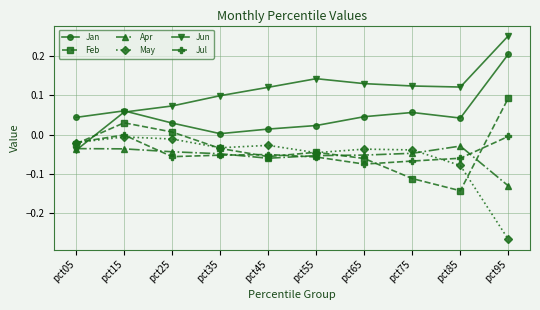

How many Jun values are between 0 and 1?

9